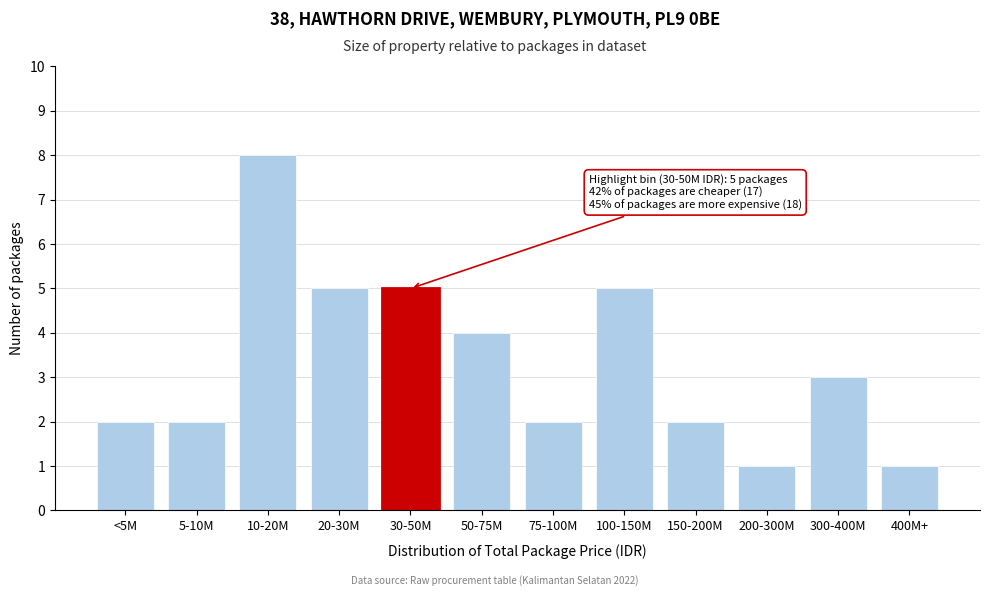

Reading left to right, extract all data points from this chart.

<5M=2	5-10M=2	10-20M=8	20-30M=5	30-50M=5	50-75M=4	75-100M=2	100-150M=5	150-200M=2	200-300M=1	300-400M=3	400M+=1